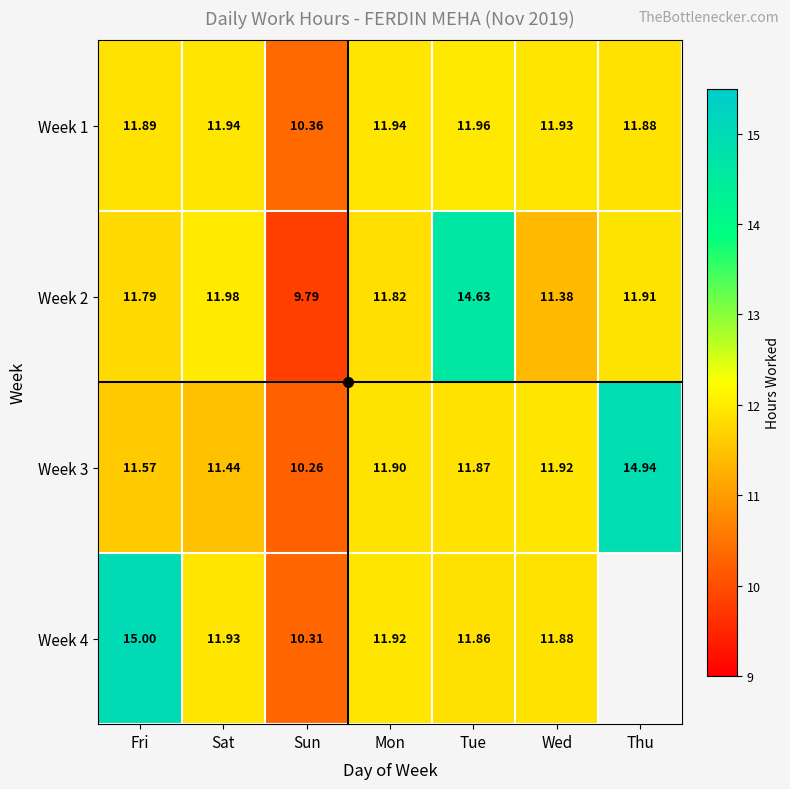

Which label corresponds to the smallest value in the chart?

Thu